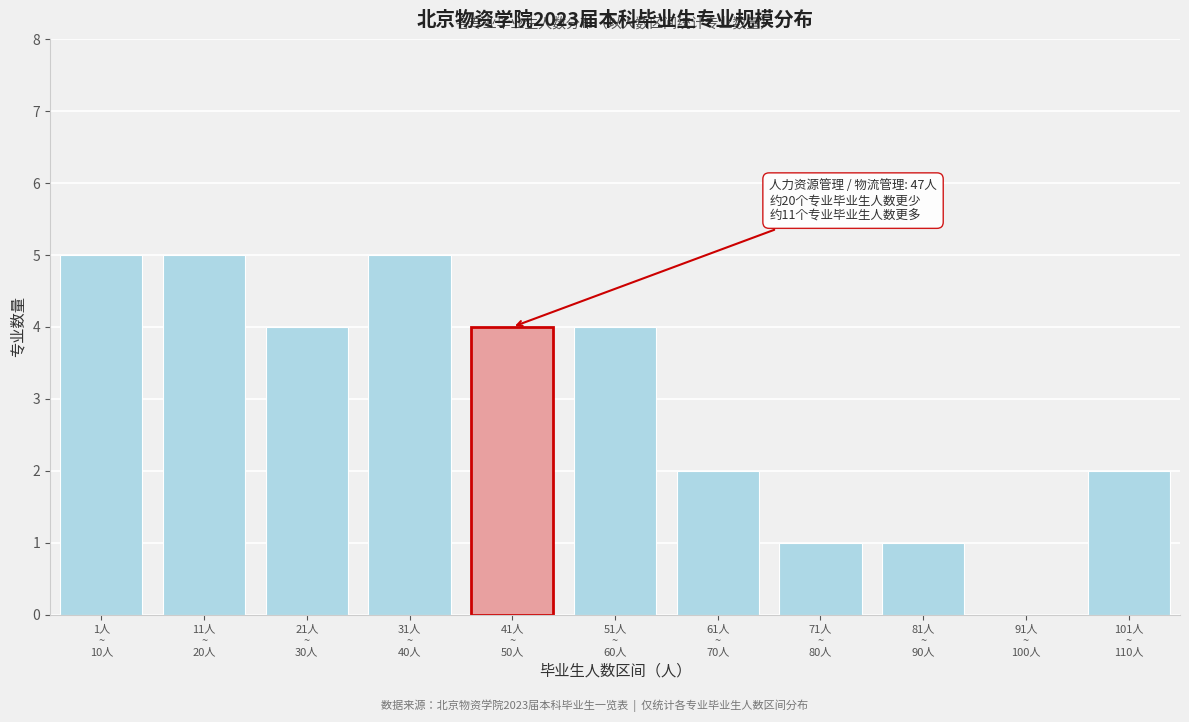

What is the sum of all values?

33